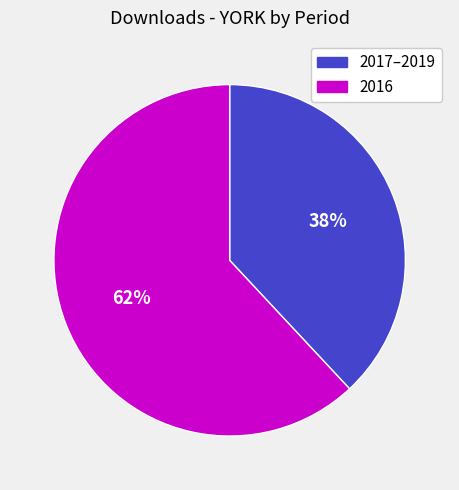

To the nearest percent, what is the difference between the largest and smallest slice percentages?

24%